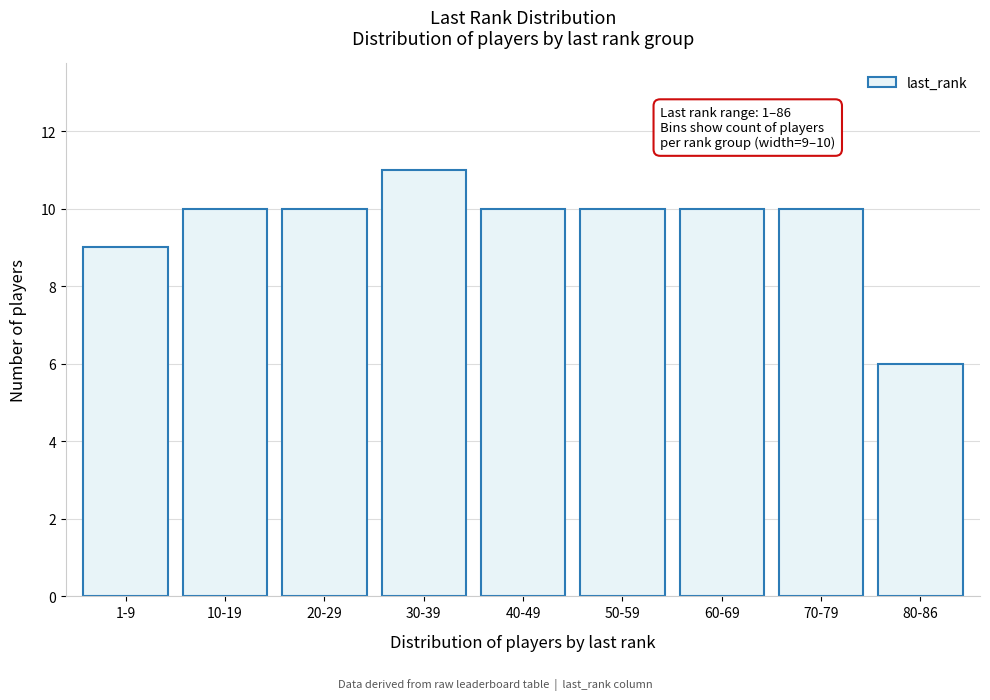

Reading right to left, list all the values displayed in this chart.

80-86=6	70-79=10	60-69=10	50-59=10	40-49=10	30-39=11	20-29=10	10-19=10	1-9=9